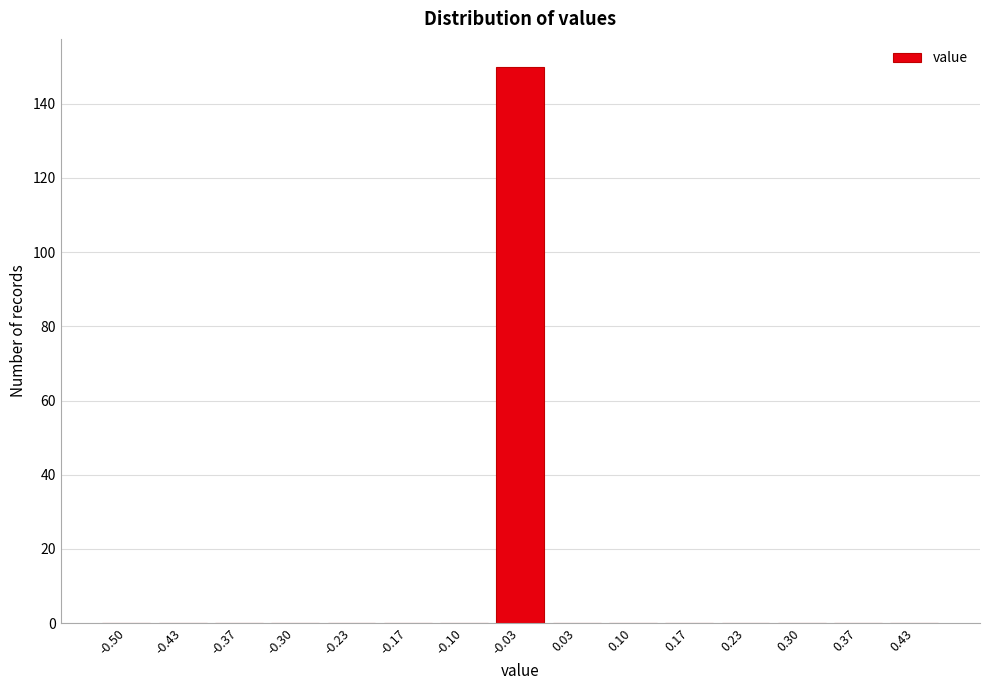

Reading right to left, what are all the values shown in this chart?

0.43=0	0.37=0	0.30=0	0.23=0	0.17=0	0.10=0	0.03=0	-0.03=150	-0.10=0	-0.17=0	-0.23=0	-0.30=0	-0.37=0	-0.43=0	-0.50=0